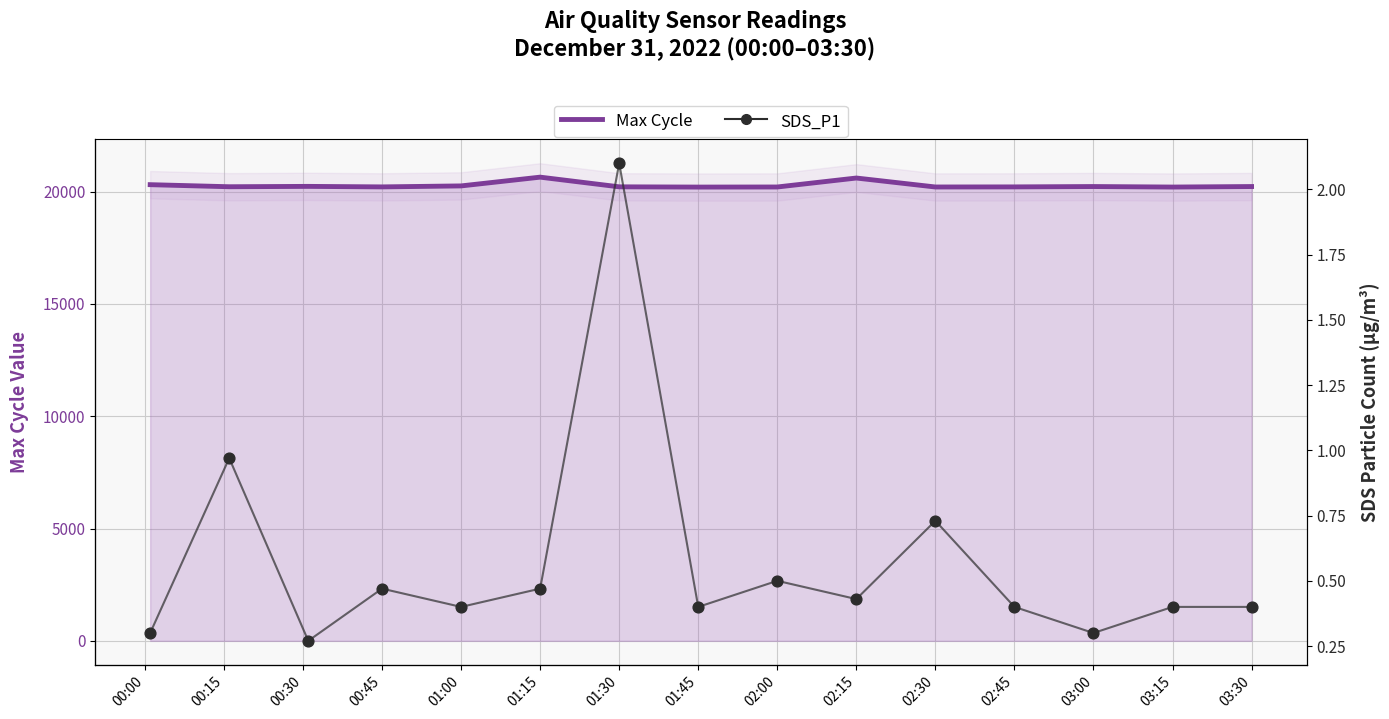

Which series has the largest Y range (max minus min)?

Max Cycle